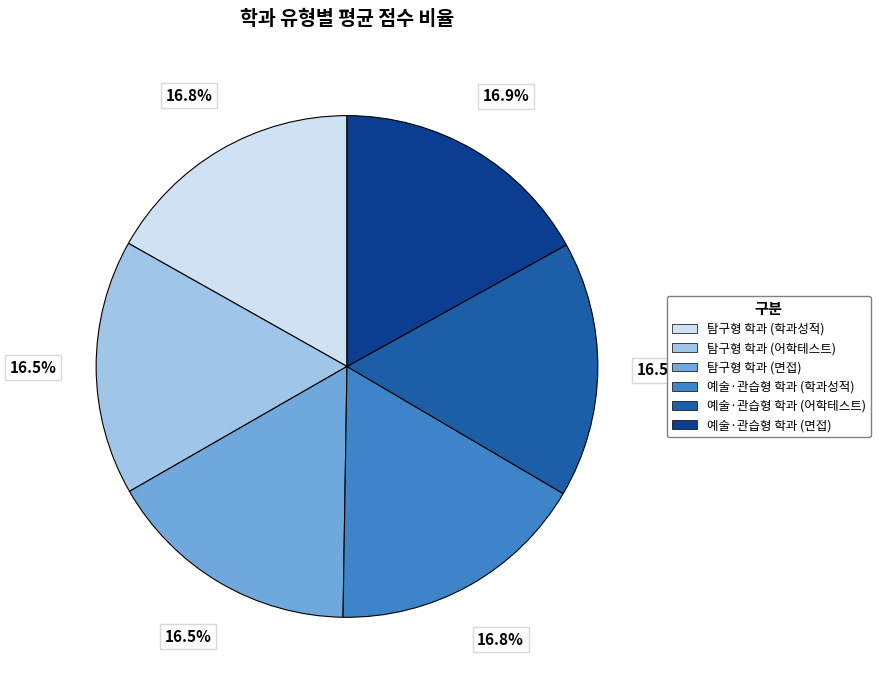

Does 예술·관습형 학과 (어학테스트) represent more than half of the total?

No